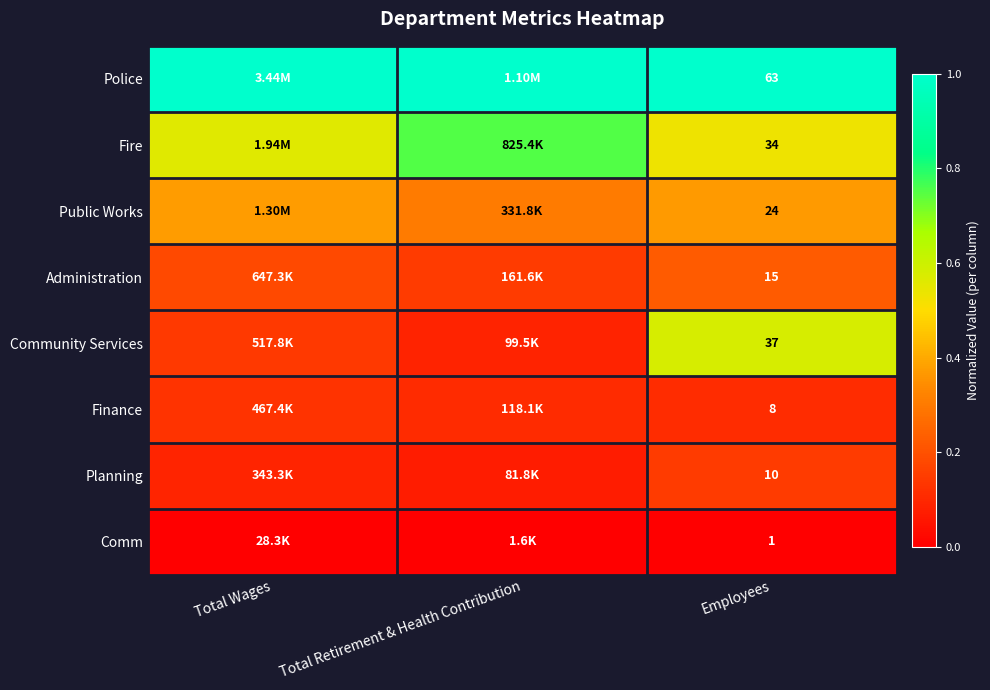

How many data points does each series have?

3